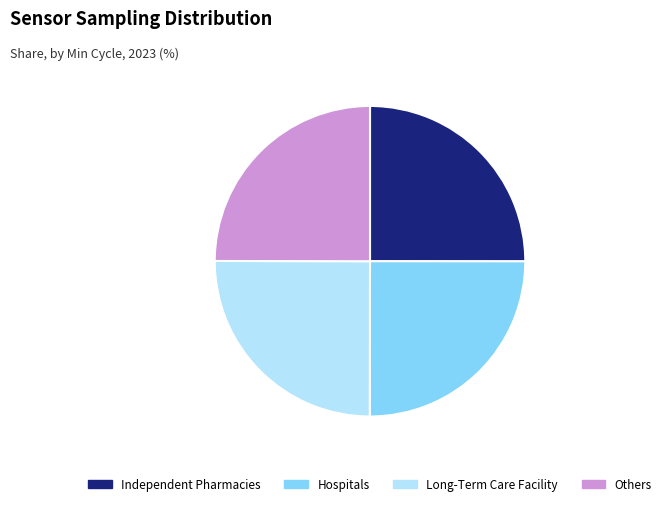

Is it true that Independent Pharmacies is 25% of the pie?

True